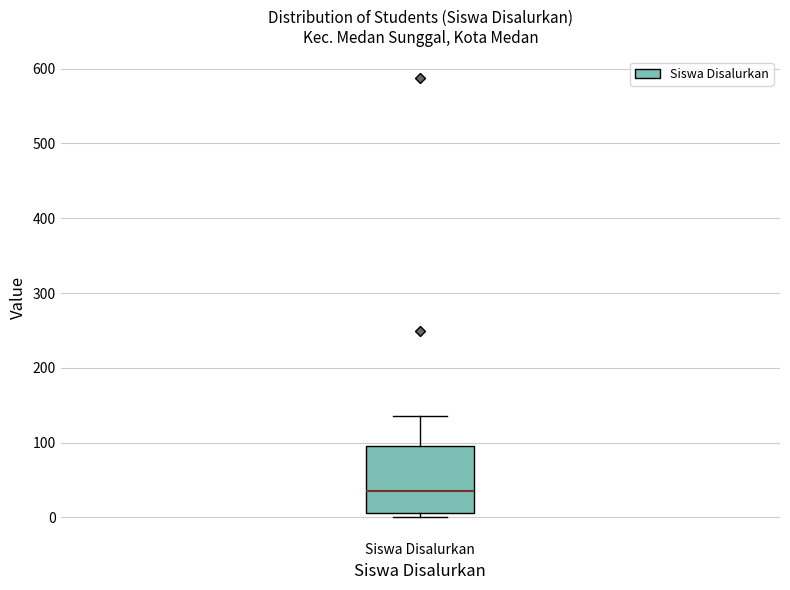

Read this box plot against the y-axis: the position of the median line, the range covered by the box, and the ends of both whiskers. The values are not printed on the chart, so give them approximately, as read against the axis.

median 40, box 10 to 100, whiskers 0 to 140